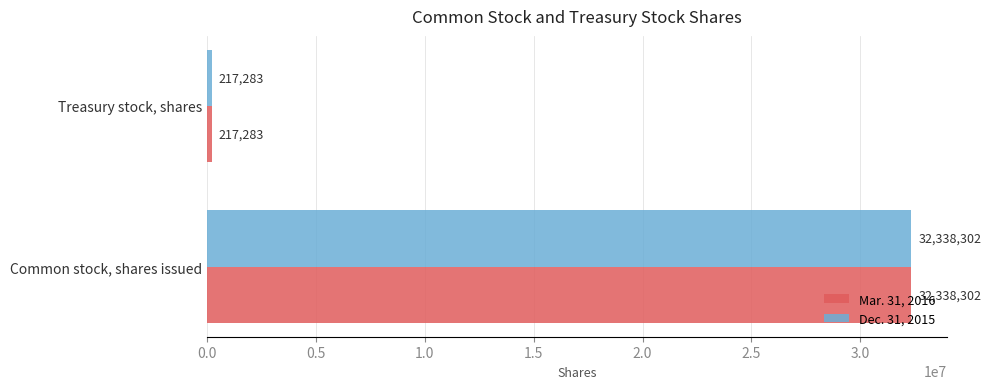

The value of Dec. 31, 2015 at Common stock, shares issued is 54634859. True or false?

False